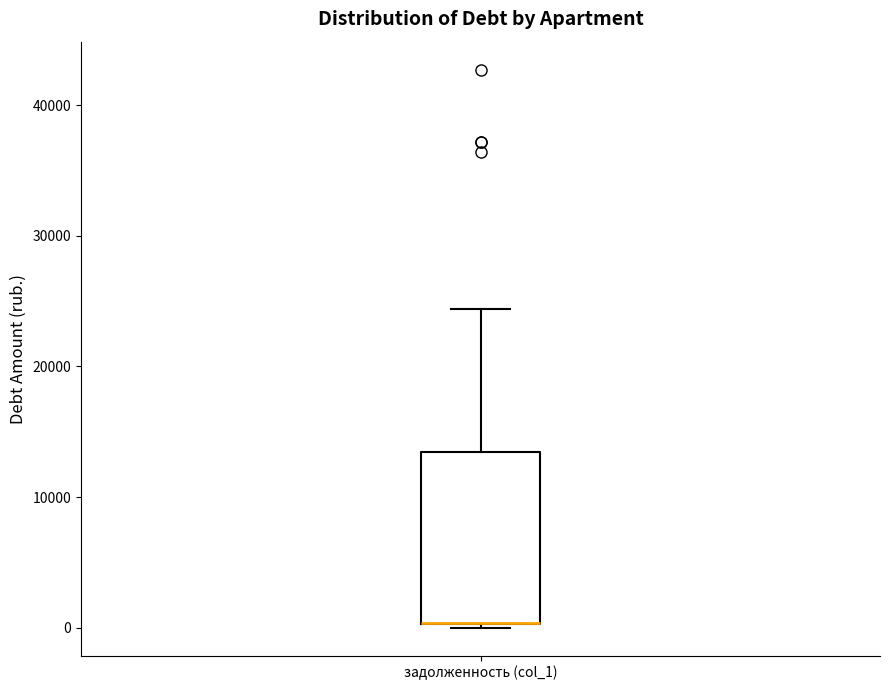

Where is the lower edge of the box for задолженность (col_1) on the y-axis? The values are not printed on the chart, so give them approximately, as read against the axis.

0